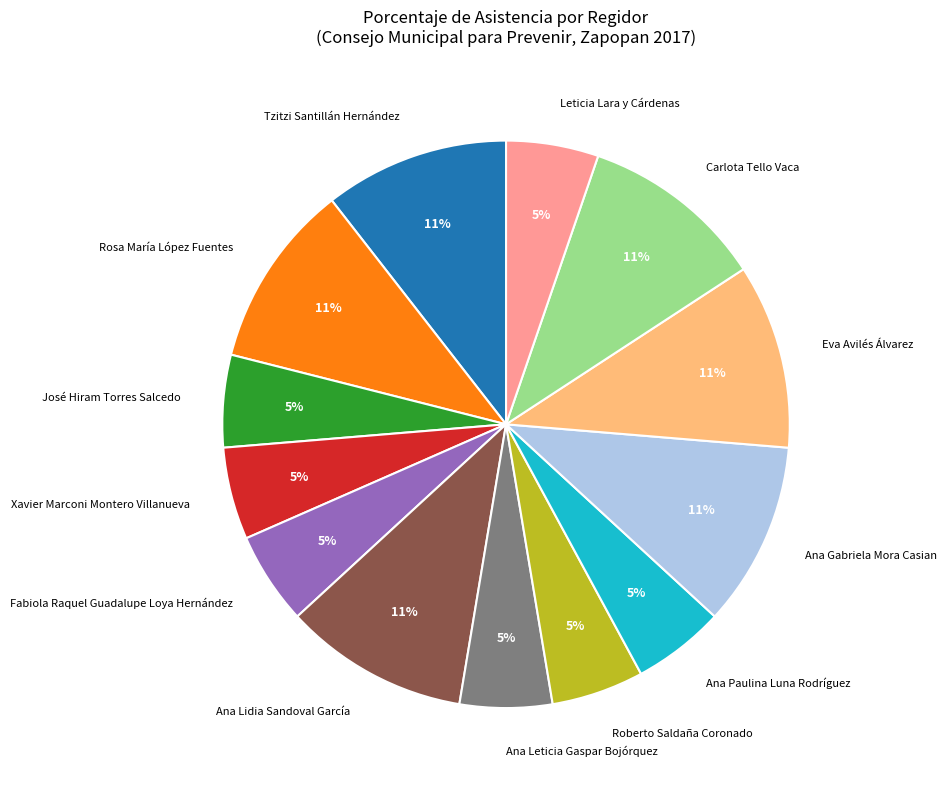

To the nearest percent, what percentage of the pie is Eva Avilés Álvarez?

11%